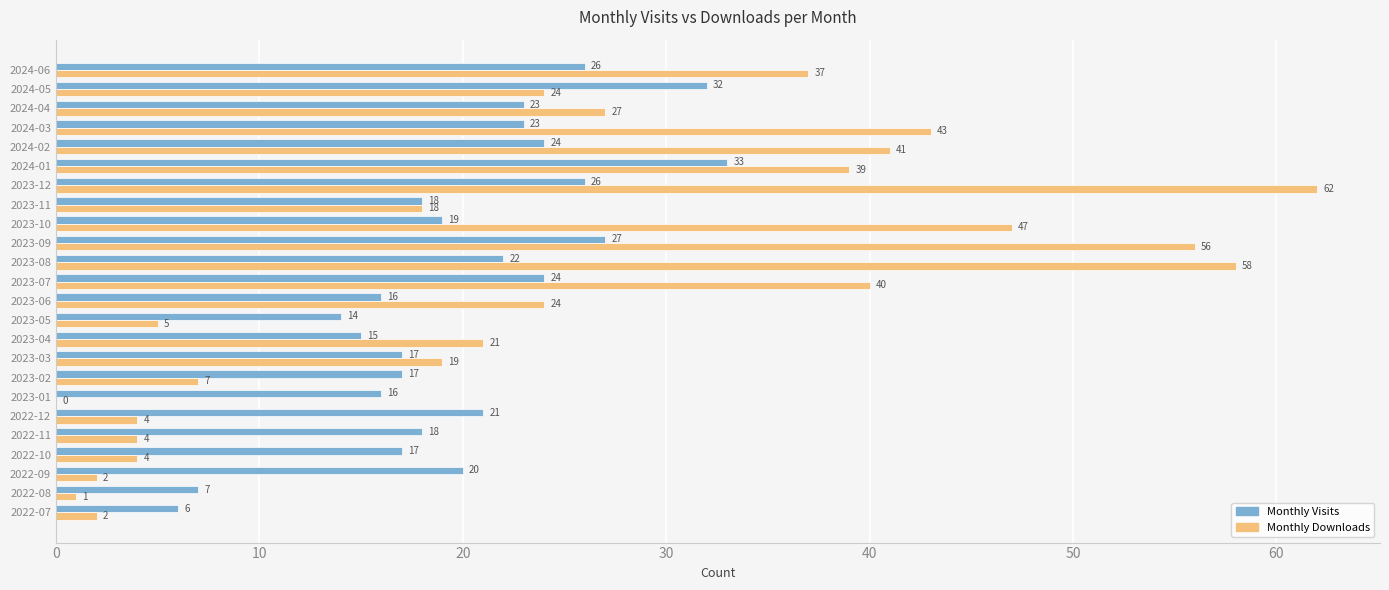

How many data points does each series have?

24